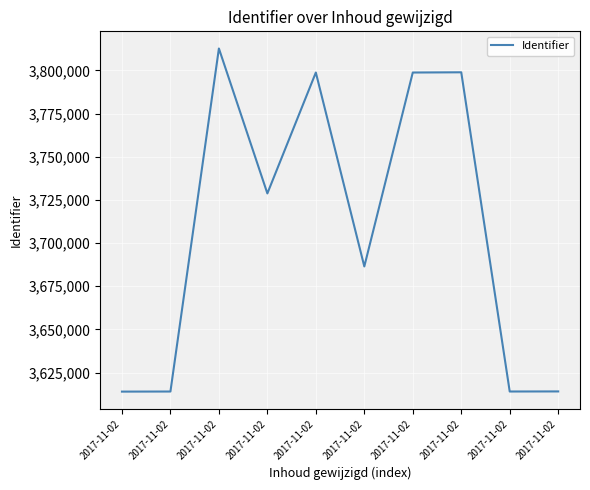

Approximately how many times larger is the value at 2017-11-02 compared to 2017-11-02?

1.0